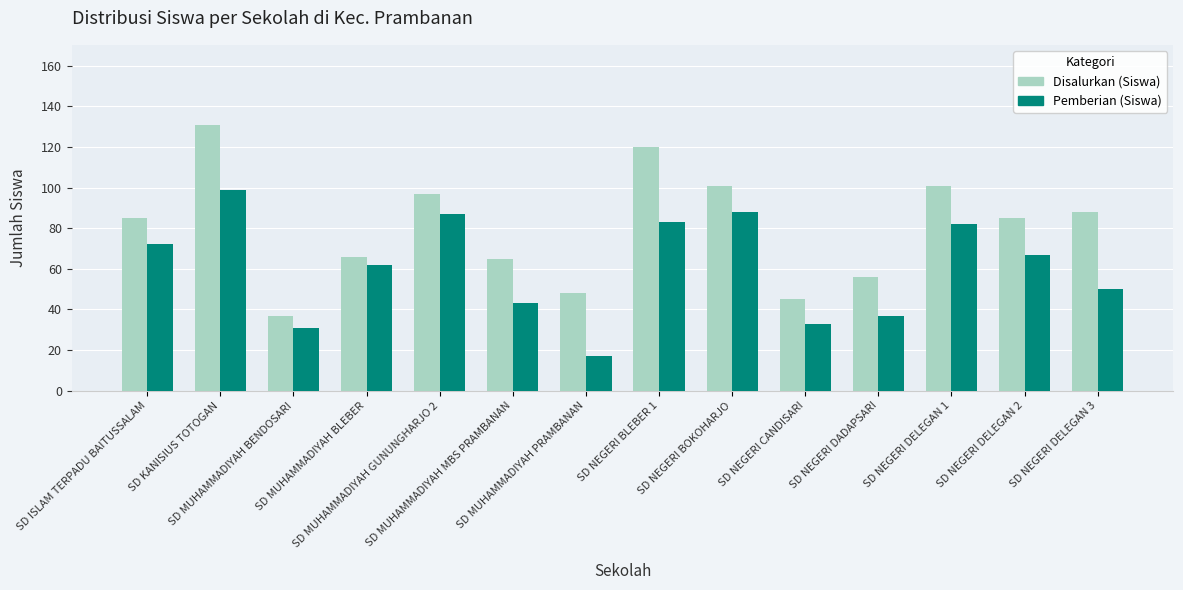

List the series in order of their overall mean, lowest first.

Pemberian (Siswa), Disalurkan (Siswa)